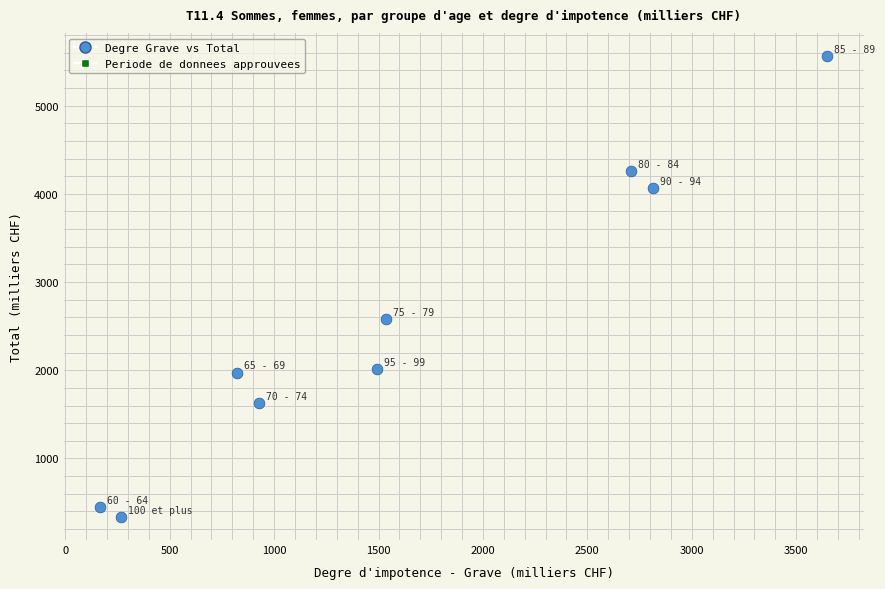

What Y value in the scatter plot is closest to 2949?

2577